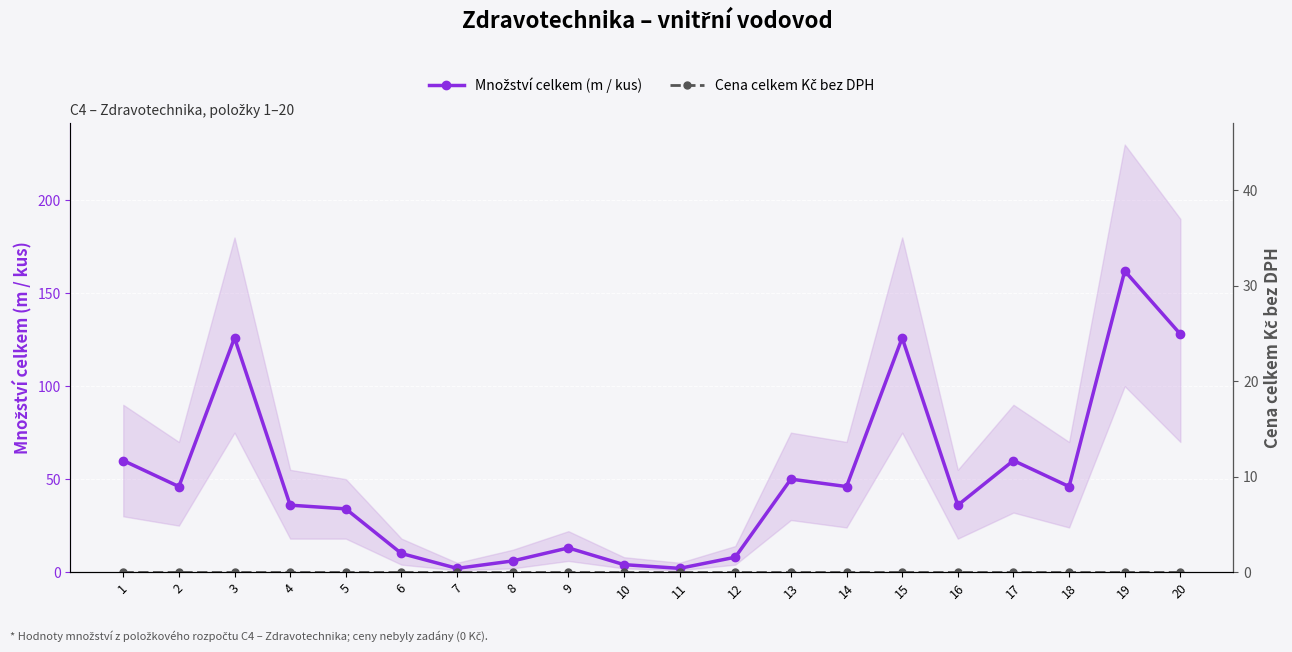

True or false: Množství celkem (m / kus) and Cena celkem Kč bez DPH intersect in this chart.

False